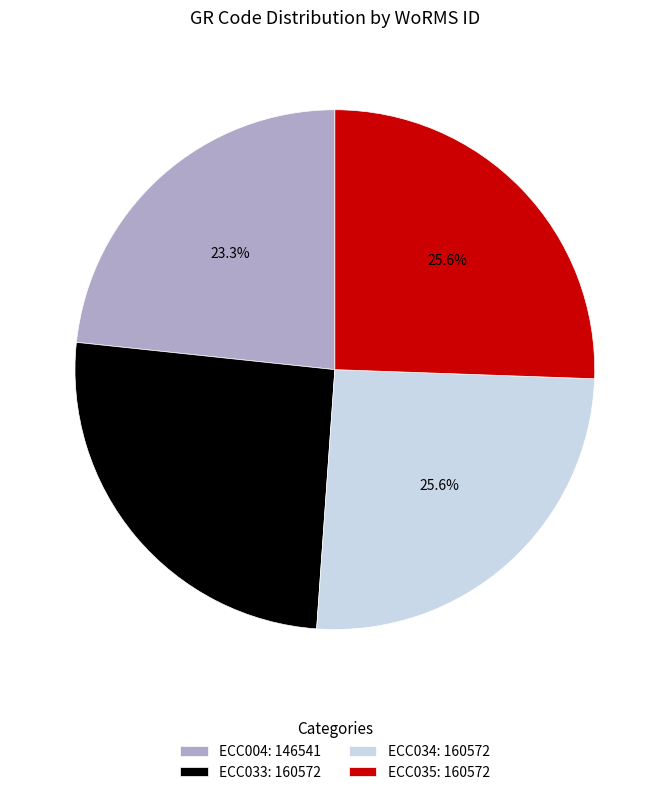

Is it true that ECC033 is 26% of the pie?

True